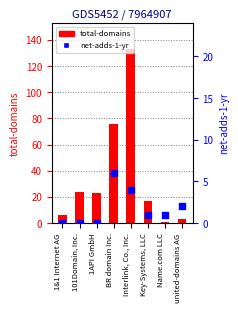

What are all the series names shown in the legend?

total-domains, net-adds-1-yr